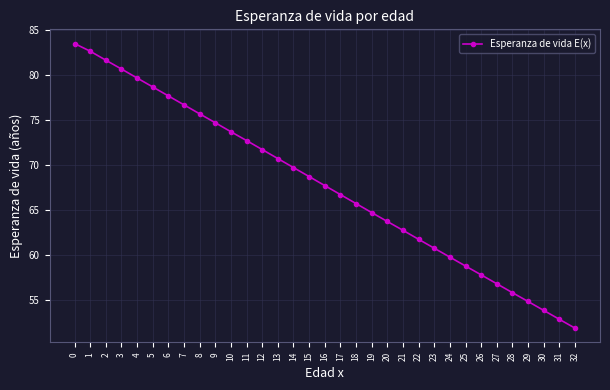

Reading left to right, extract all data points from this chart.

83.5	82.7	81.7	80.7	79.7	78.7	77.7	76.7	75.7	74.7	73.7	72.8	71.8	70.8	69.8	68.8	67.8	66.8	65.8	64.8	63.8	62.8	61.8	60.8	59.8	58.8	57.8	56.9	55.9	54.9	53.9	52.9	51.9